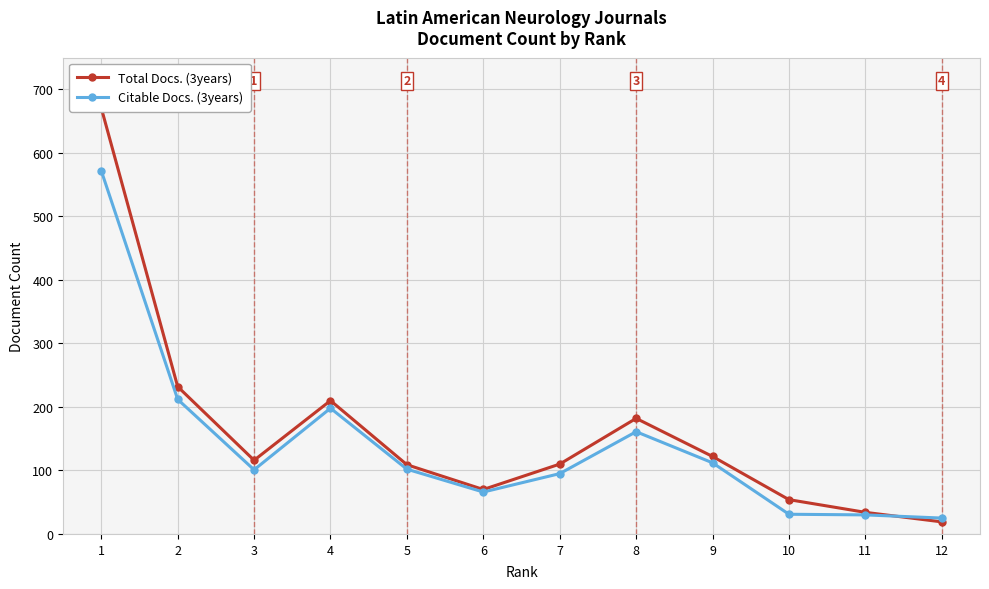

What is the average value of the Citable Docs. (3years) series?

142